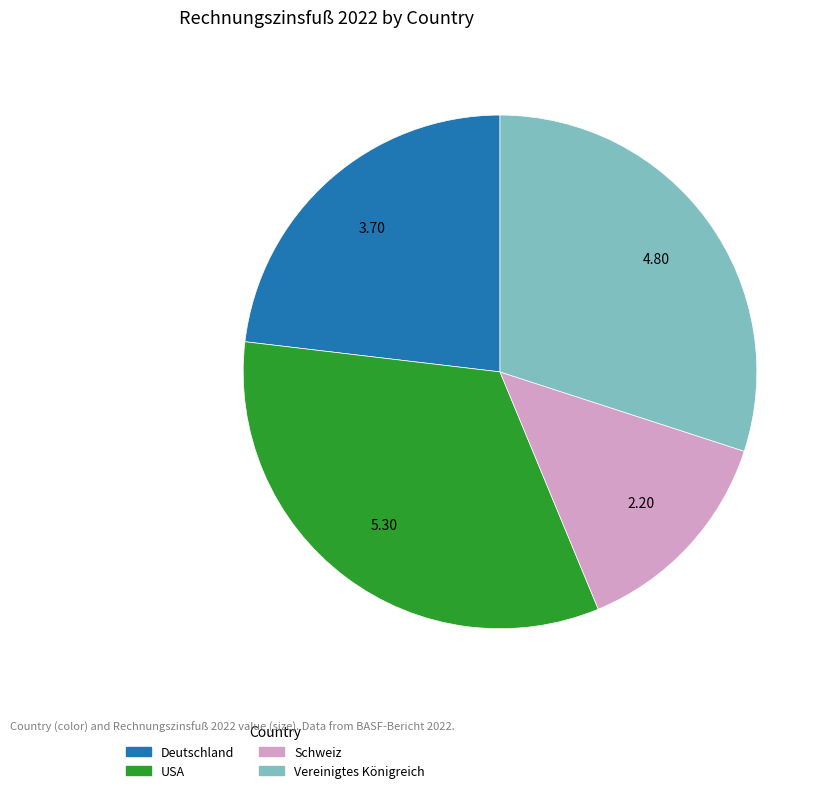

Which slice is the smallest?

Schweiz